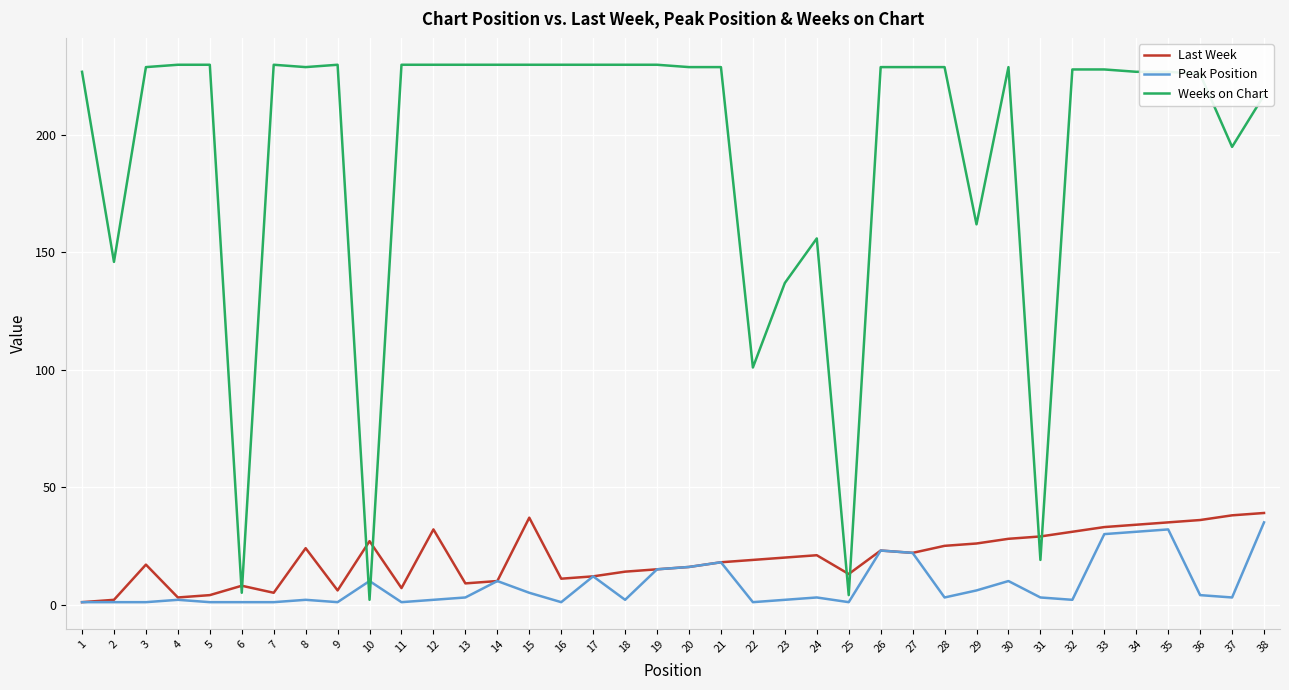

What is the maximum value for Last Week?

39